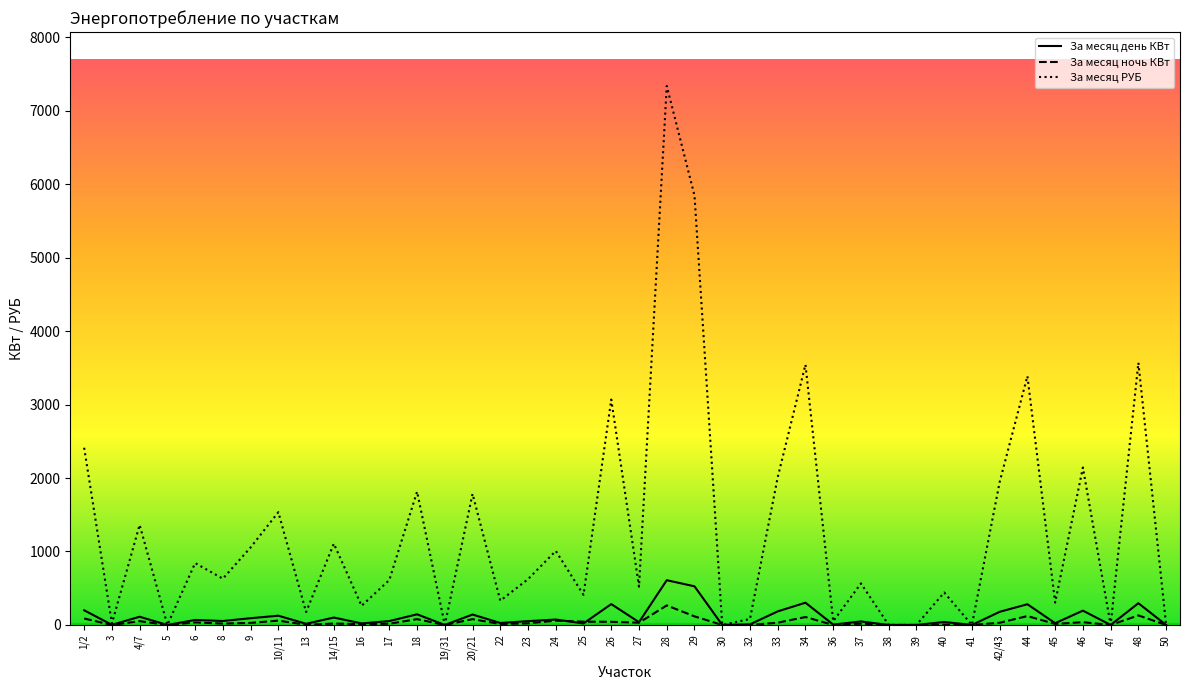

Which series has the widest spread of values?

За месяц РУБ